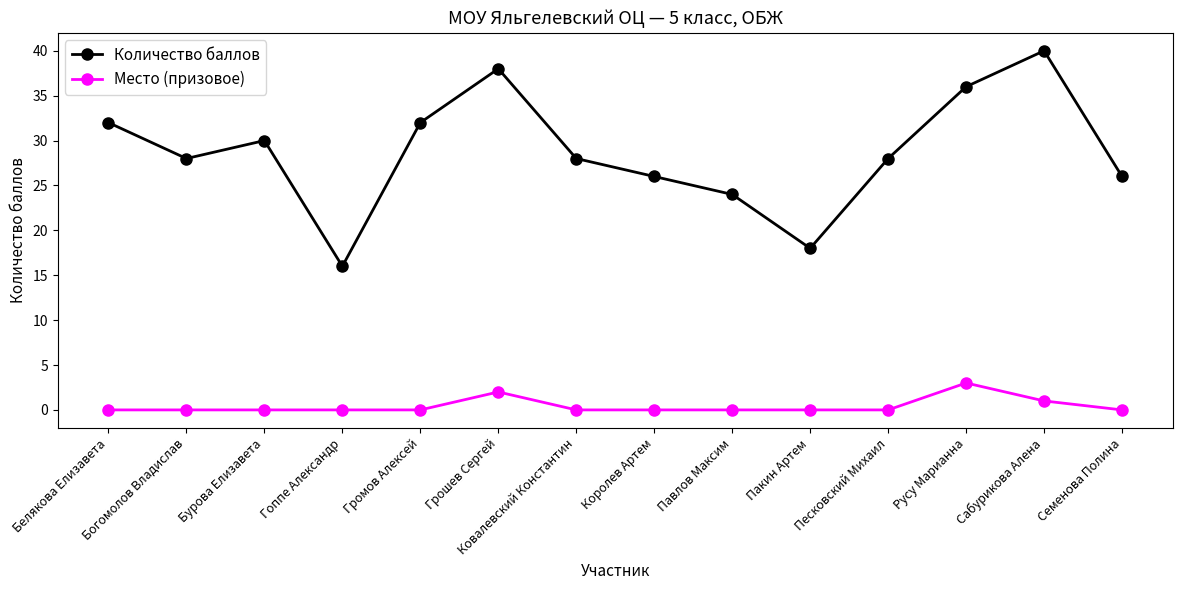

True or false: Количество баллов and Место (призовое) intersect in this chart.

False